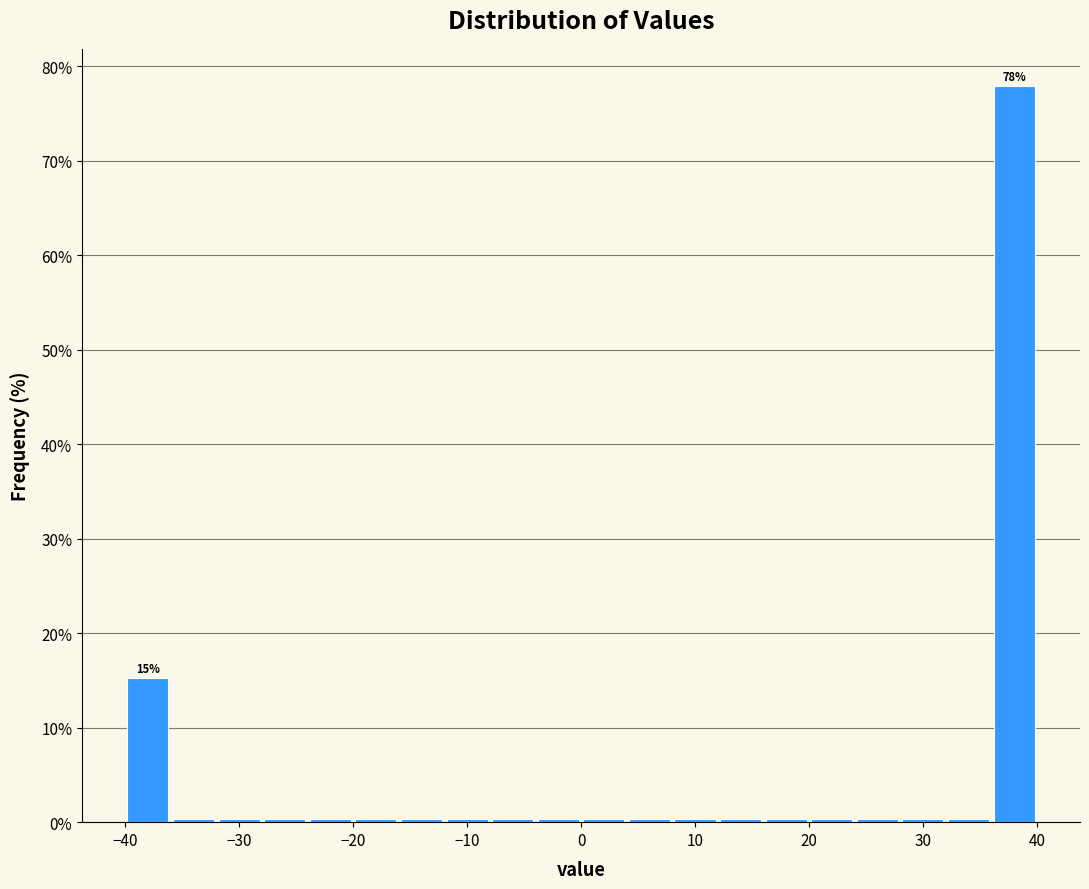

Over which range of the x-axis is the bar tallest?

36 to 40